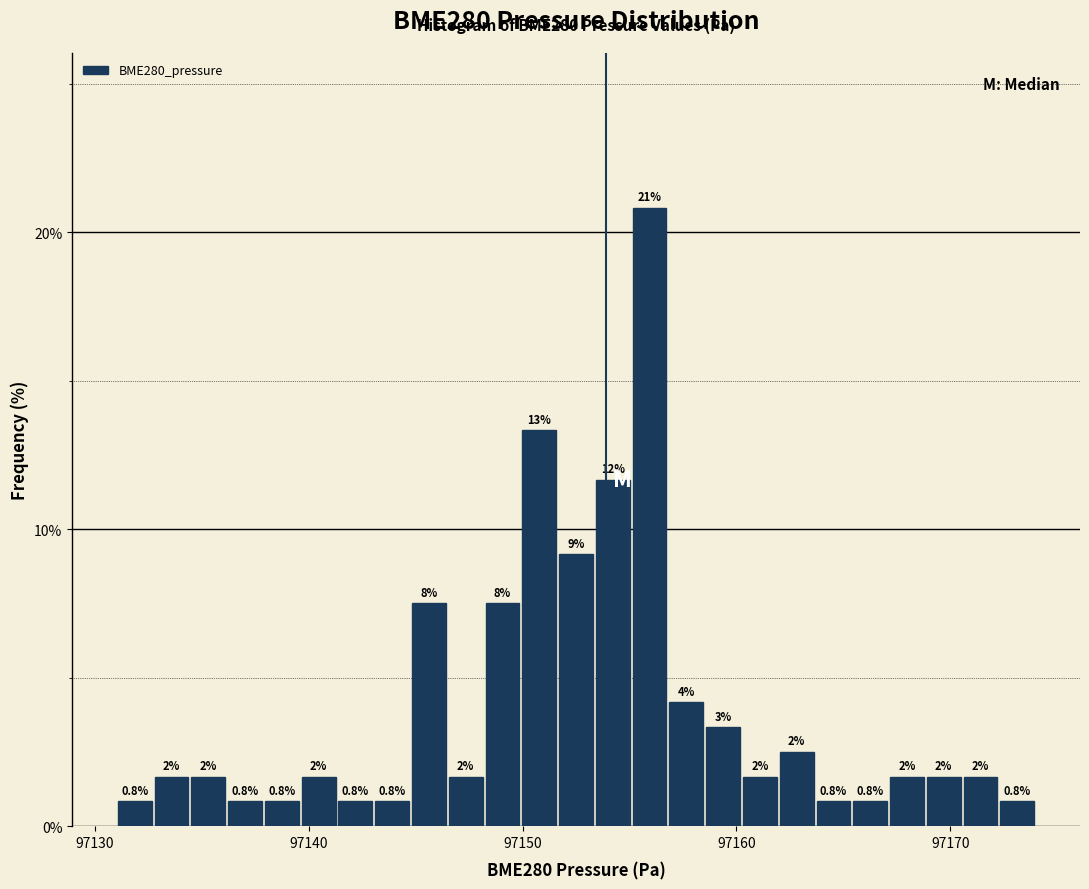

Read against the x-axis, roughly where is the centre of the tallest bar?

97156